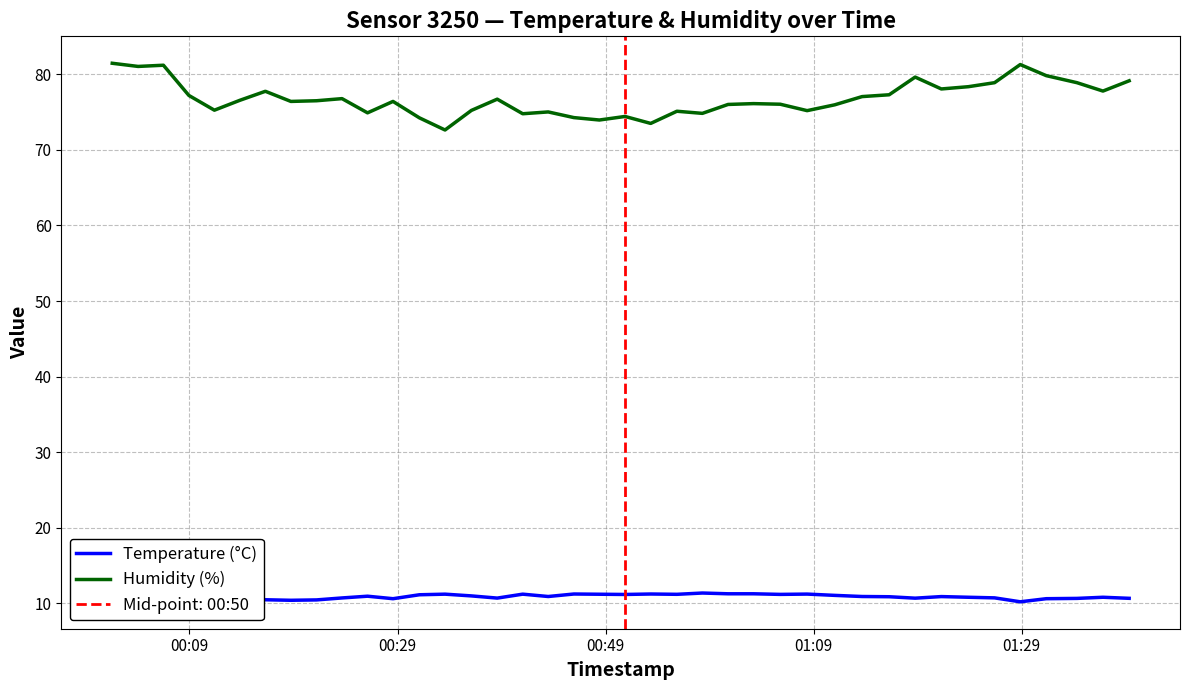

True or false: Temperature (°C) and Humidity (%) intersect in this chart.

False